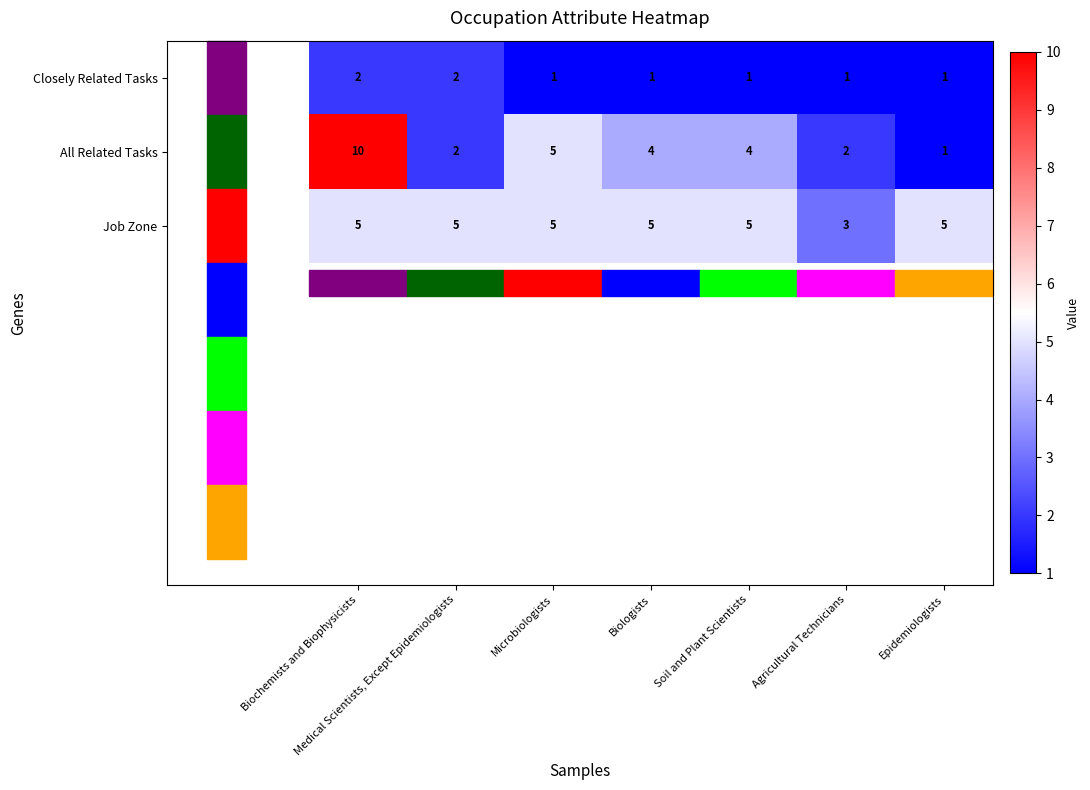

Which label corresponds to the largest value in the chart?

Biochemists and Biophysicists